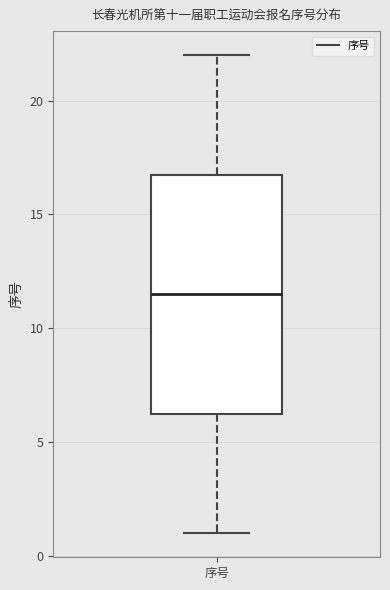

Read this box plot against the y-axis: the position of the median line, the range covered by the box, and the ends of both whiskers. The values are not printed on the chart, so give them approximately, as read against the axis.

median 11.5, box 6.5 to 17.0, whiskers 1.0 to 22.0